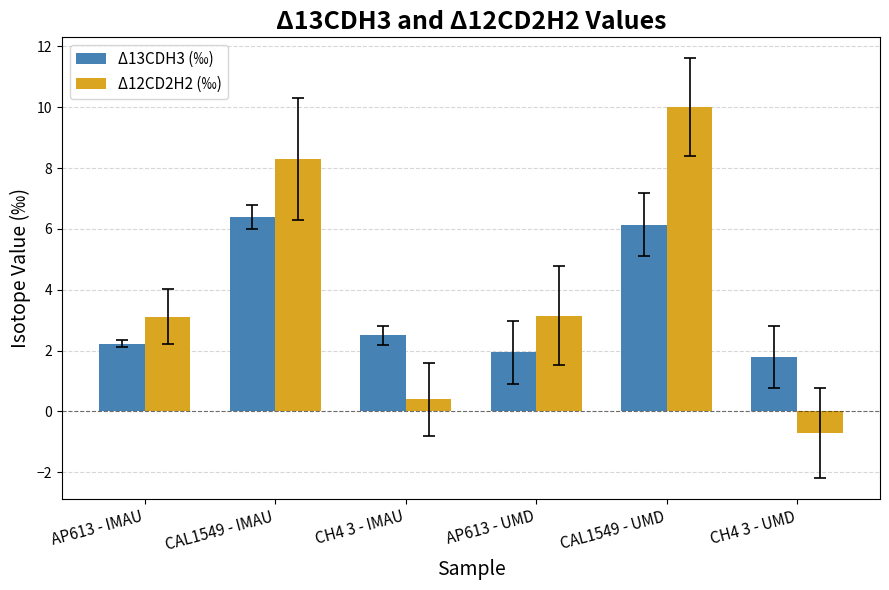

Which series has the largest range (max minus min)?

Δ12CD2H2 (‰)